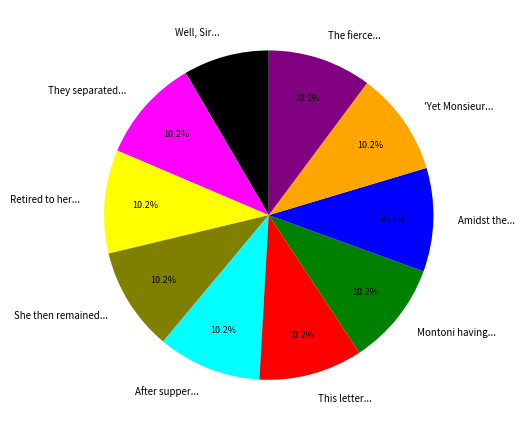

Which category has the smallest portion of the pie?

Well, Sir...